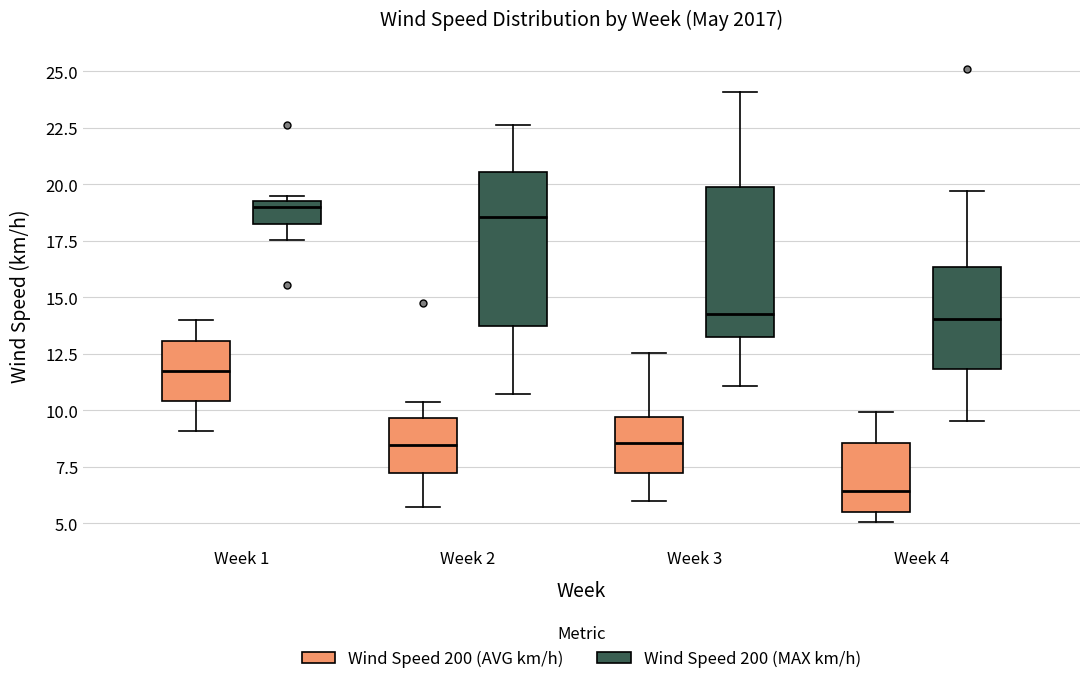

Reading left to right, transcribe this box plot: for each box, give where its median line is, the range the box spans, and where its two whiskers end, as read against the y-axis. The values are not printed on the chart, so give them approximately, as read against the axis.

Week 1 (Wind Speed 200 (AVG km/h)): median 11.5, box 10.5 to 13.0, whiskers 9.0 to 14.0
Week 1 (Wind Speed 200 (MAX km/h)): median 19.0, box 18.5 to 19.5, whiskers 17.5 to 19.5 (just above the box's upper edge)
Week 2 (Wind Speed 200 (AVG km/h)): median 8.5, box 7.0 to 9.5, whiskers 5.5 to 10.5
Week 2 (Wind Speed 200 (MAX km/h)): median 18.5, box 14.0 to 20.5, whiskers 10.5 to 22.5
Week 3 (Wind Speed 200 (AVG km/h)): median 8.5, box 7.5 to 9.5, whiskers 6.0 to 12.5
Week 3 (Wind Speed 200 (MAX km/h)): median 14.5, box 13.0 to 20.0, whiskers 11.0 to 24.0
Week 4 (Wind Speed 200 (AVG km/h)): median 6.5, box 5.5 to 8.5, whiskers 5.0 to 10.0
Week 4 (Wind Speed 200 (MAX km/h)): median 14.0, box 12.0 to 16.5, whiskers 9.5 to 19.5